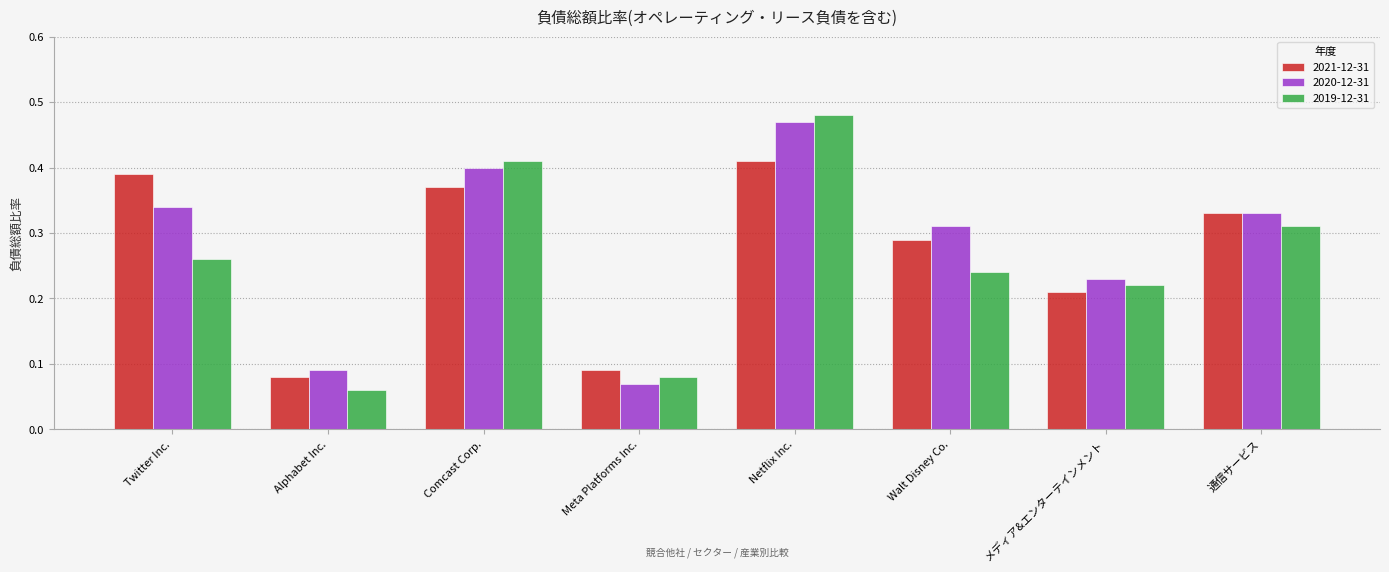

Rank the categories by 2019-12-31 value from lowest to highest.

Alphabet Inc., Meta Platforms Inc., メディア&エンターテインメント, Walt Disney Co., Twitter Inc., 通信サービス, Comcast Corp., Netflix Inc.